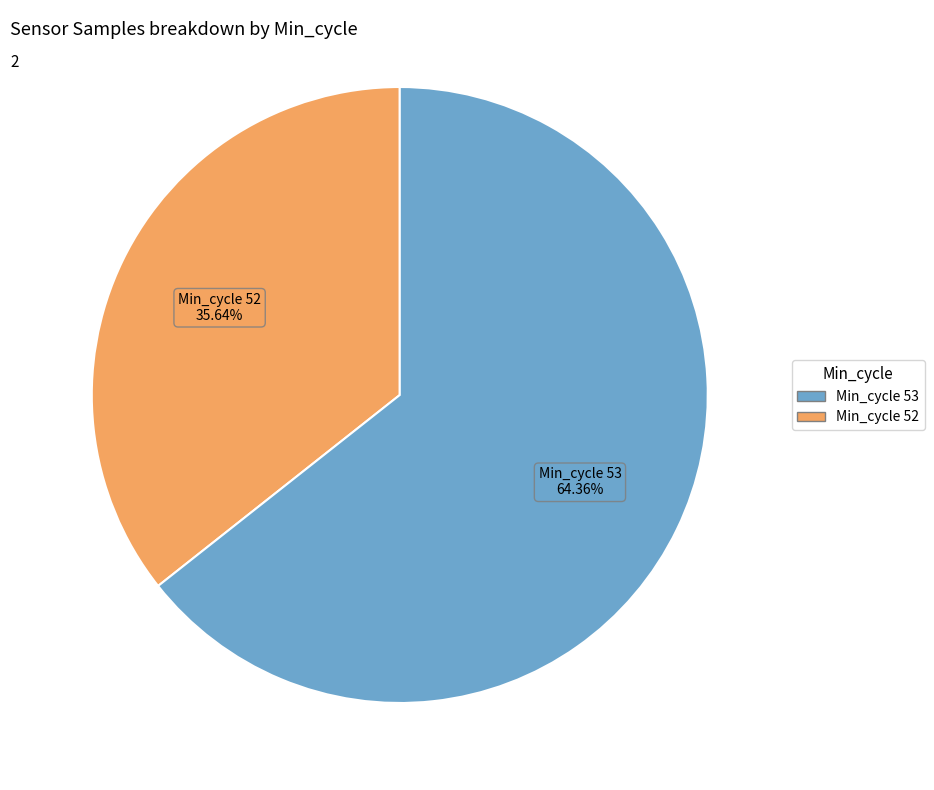

Is there a majority slice in this chart?

Yes